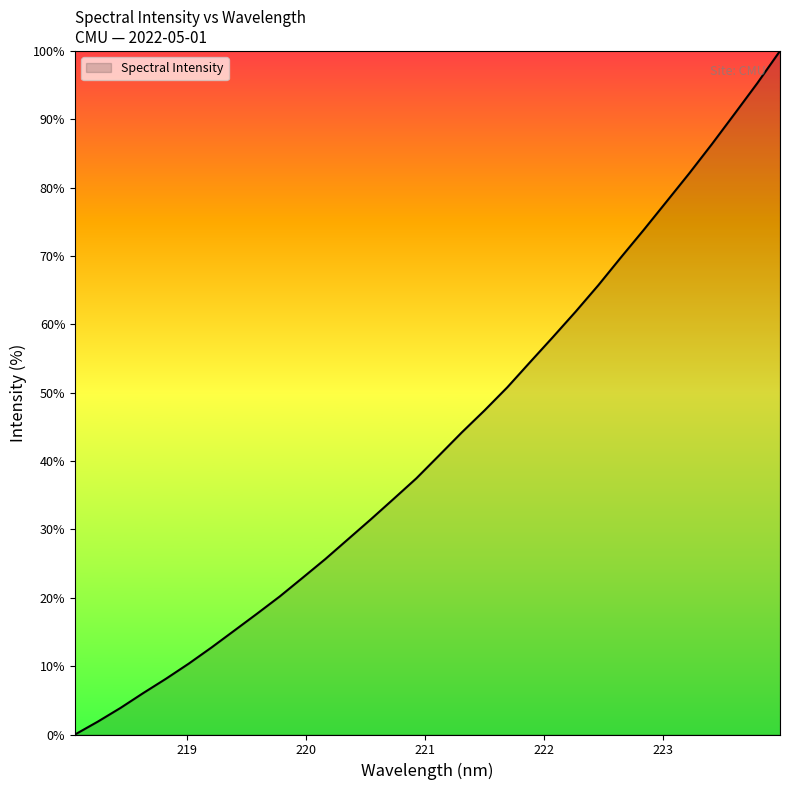

Reading left to right, what are all the values shown in this chart?

0.0	1.9	3.9	6.1	8.2	10.4	12.7	15.2	17.7	20.2	22.9	25.7	28.6	31.5	34.5	37.5	40.8	44.2	47.4	50.8	54.5	58.1	61.8	65.7	69.8	73.8	77.9	82.1	86.4	90.8	95.3	100.0